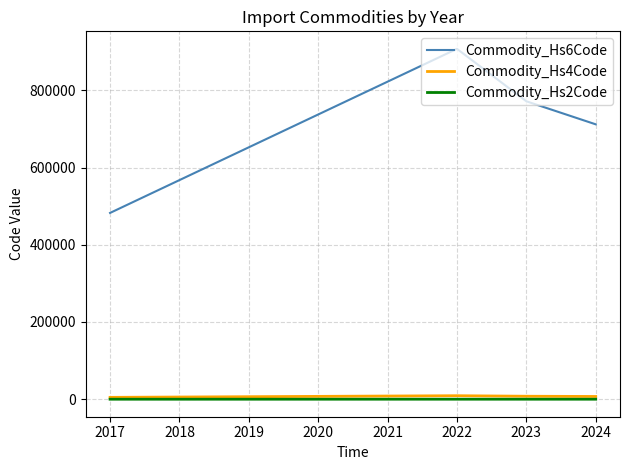

Which series has the largest range (max minus min)?

Commodity_Hs6Code